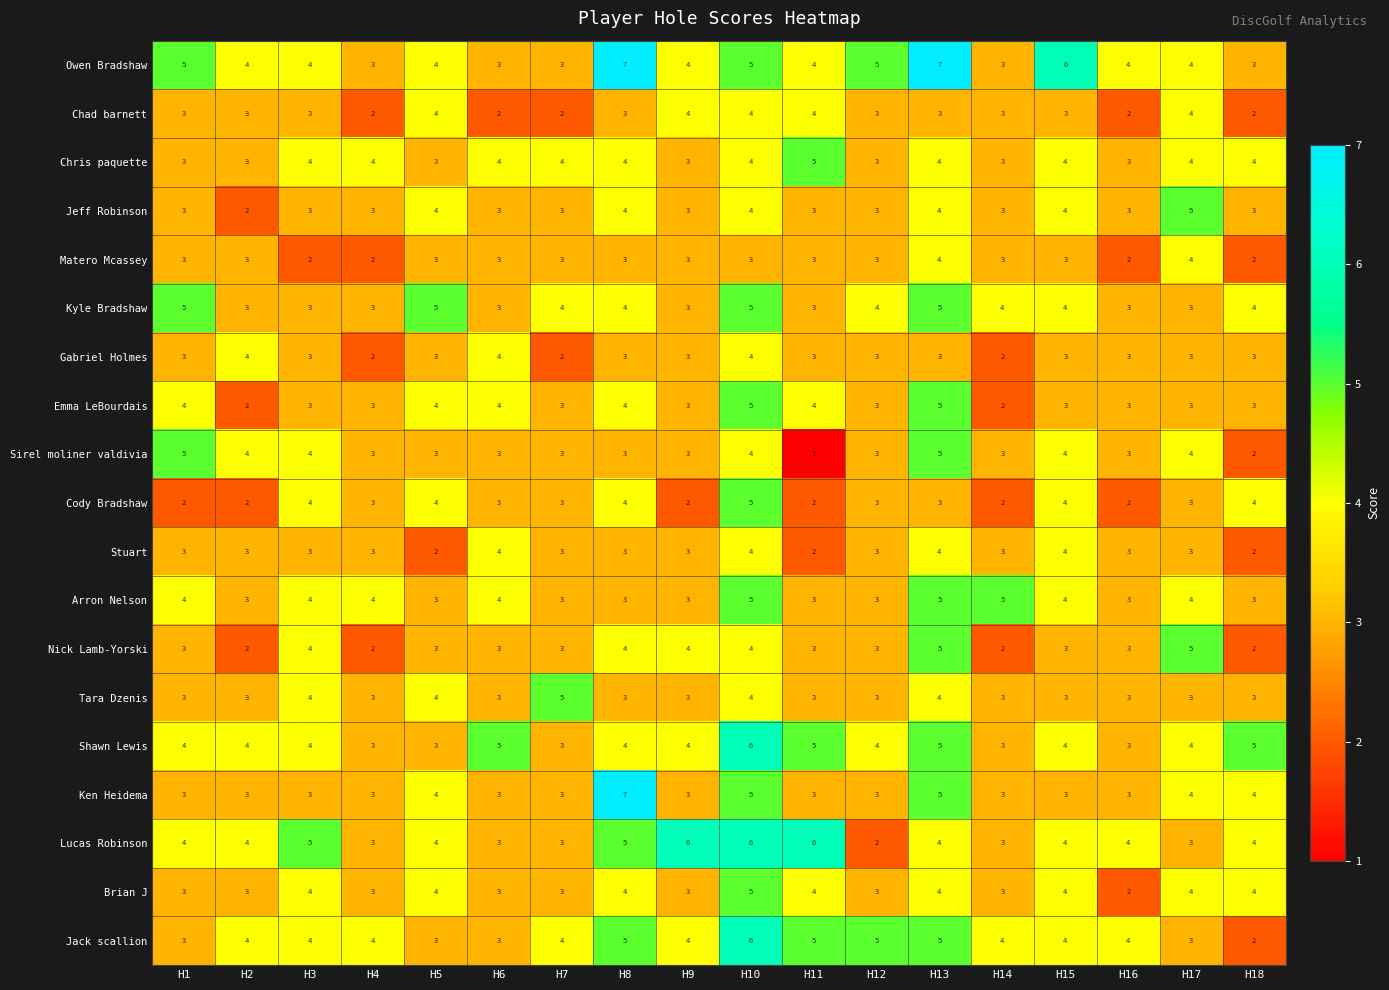

What is the lowest value of the Owen Bradshaw series?

3